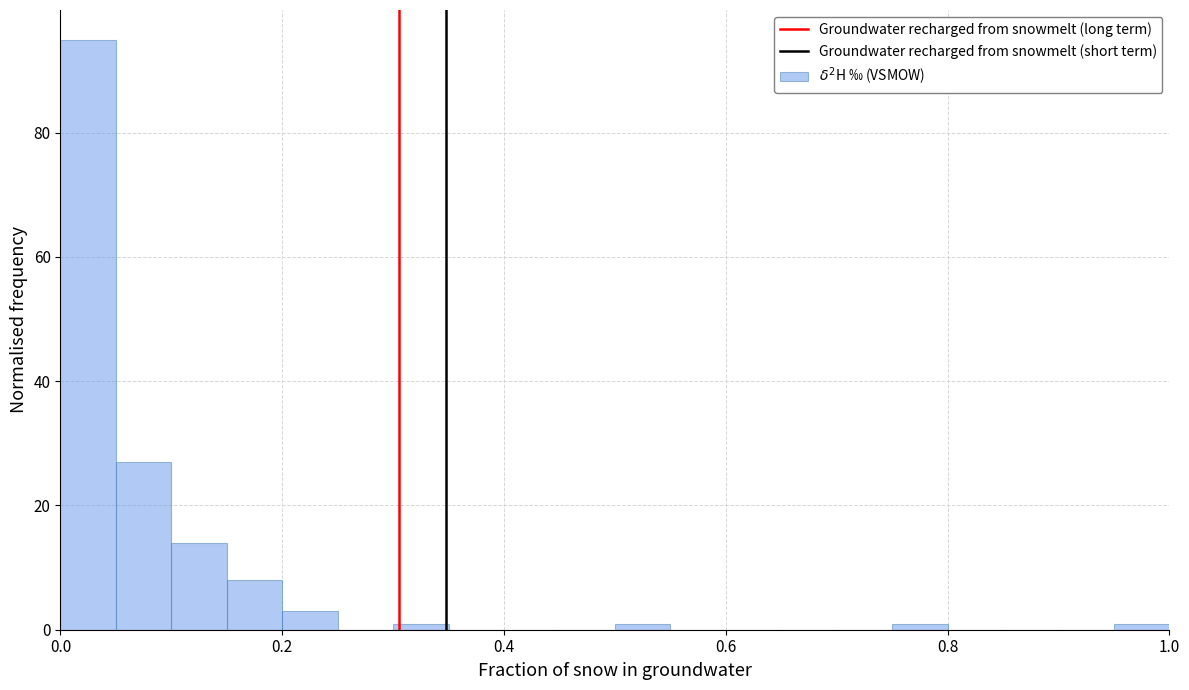

Read against the x-axis, roughly where is the centre of the tallest bar?

0.02